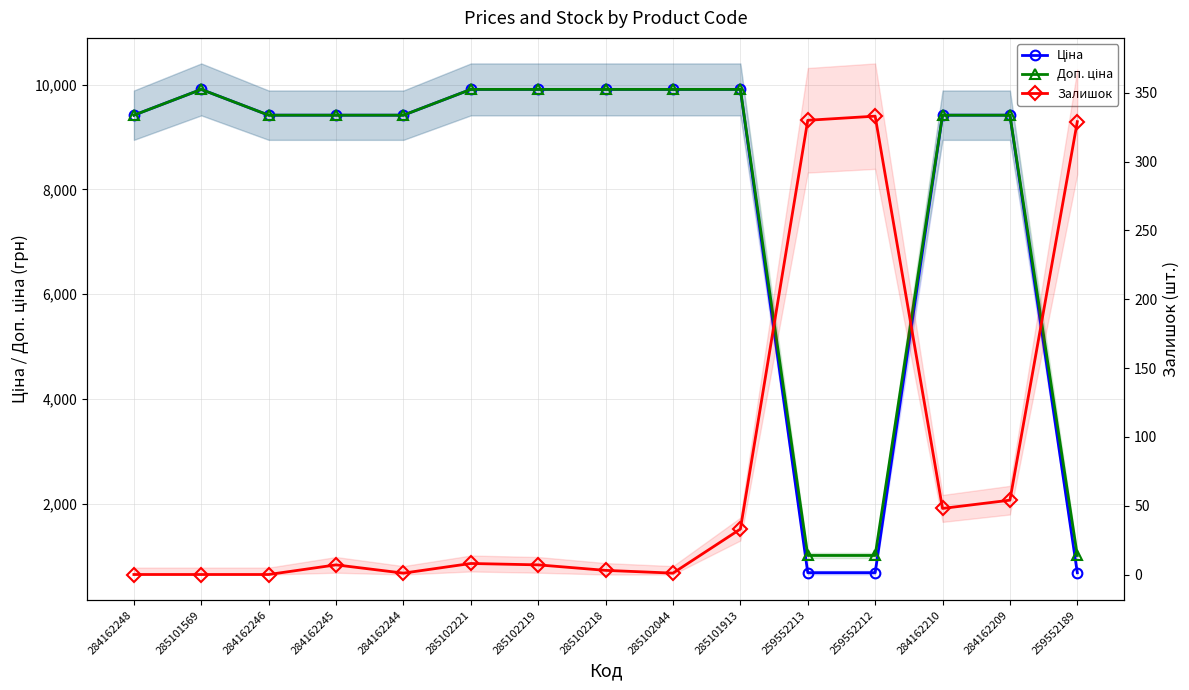

Is it true that Ціна equals 9908.5 at 285102221?

True